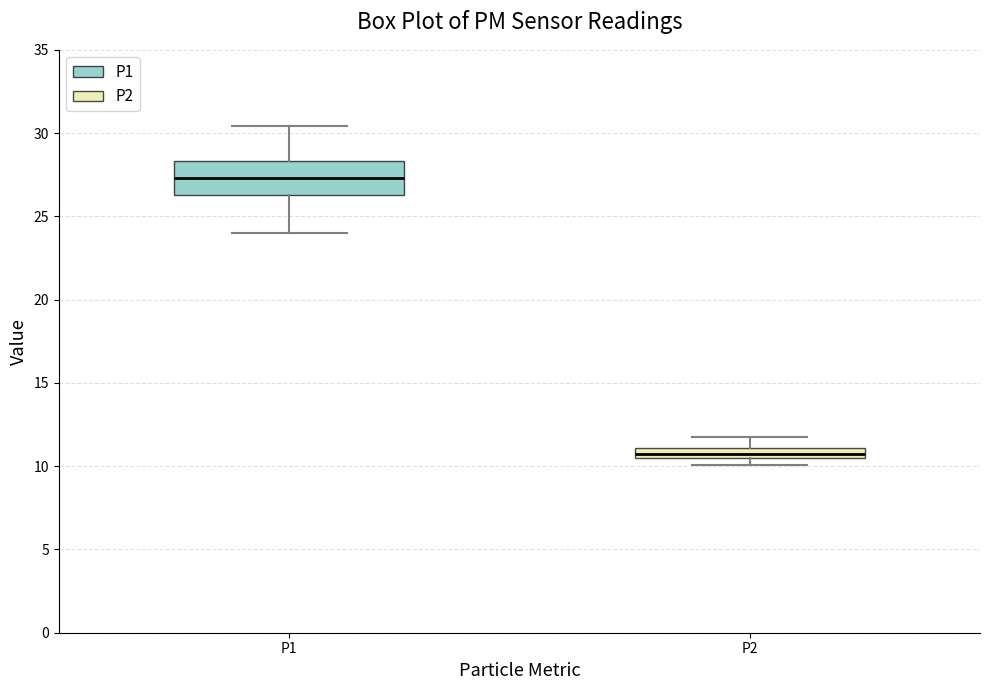

Which box's median line is the highest?

P1